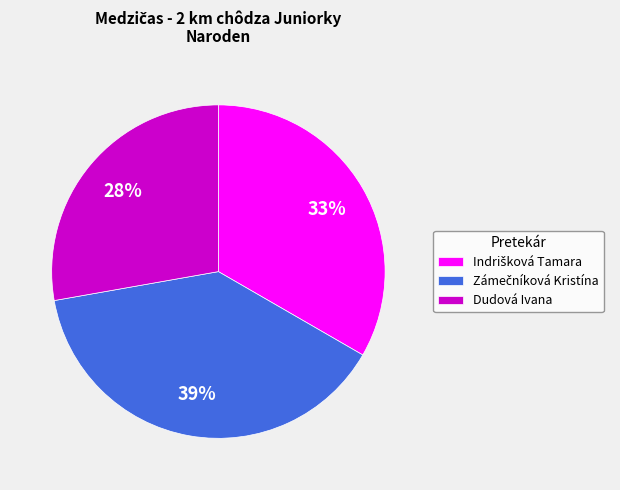

To the nearest percent, what is the average slice percentage?

33%